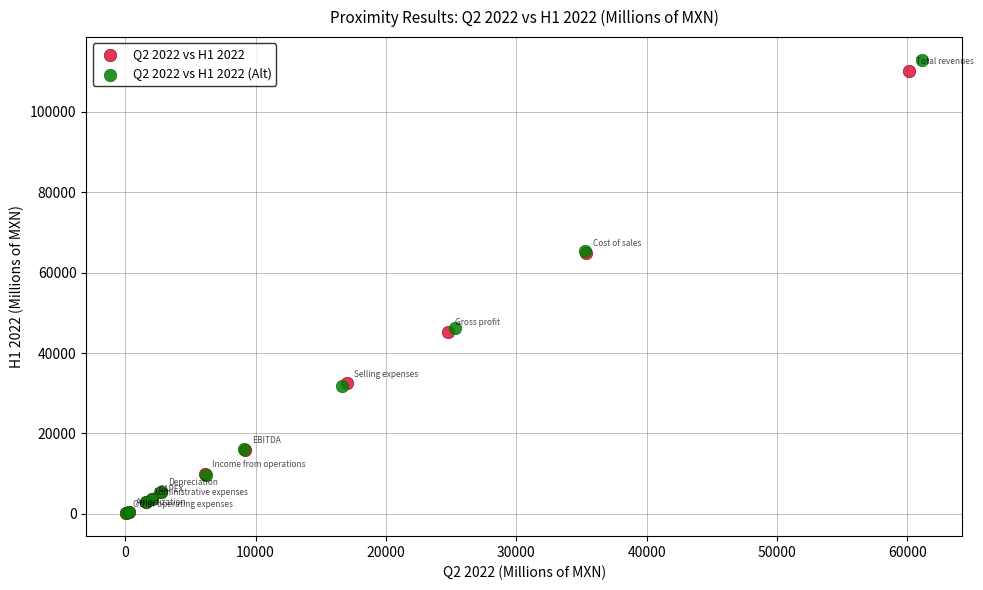

Which series has the widest spread of Y values?

Q2 2022 vs H1 2022 (Alt)